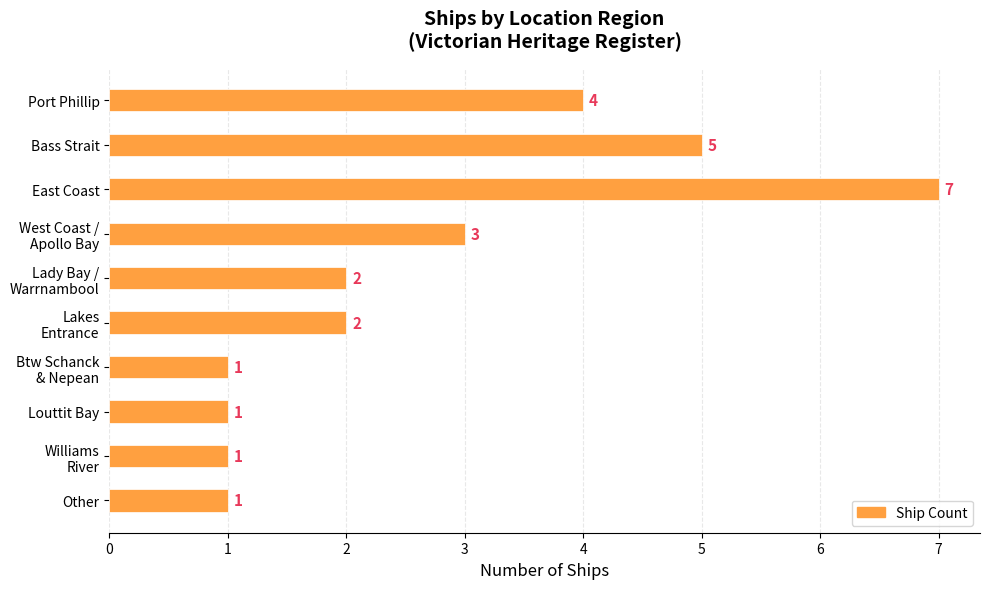

Count the number of data series in this chart.

1